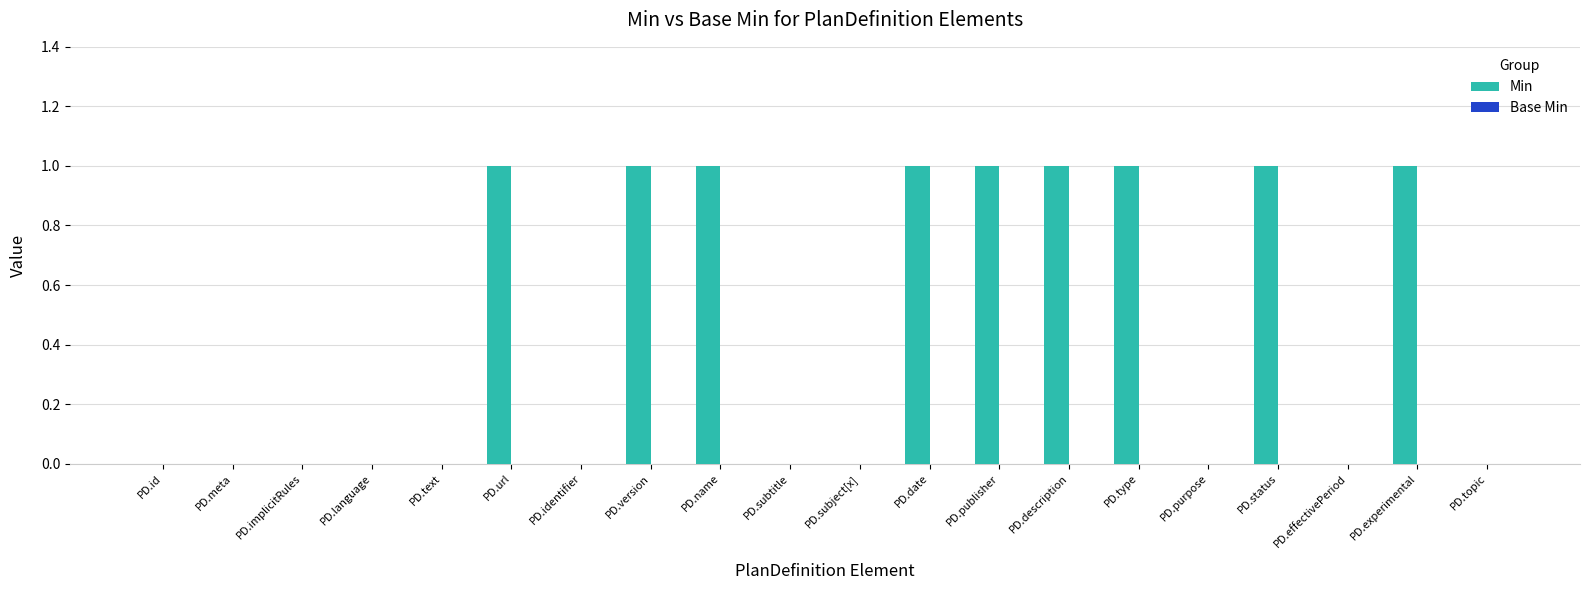

The chart shows a value of 0 at PD.text. True or false?

True